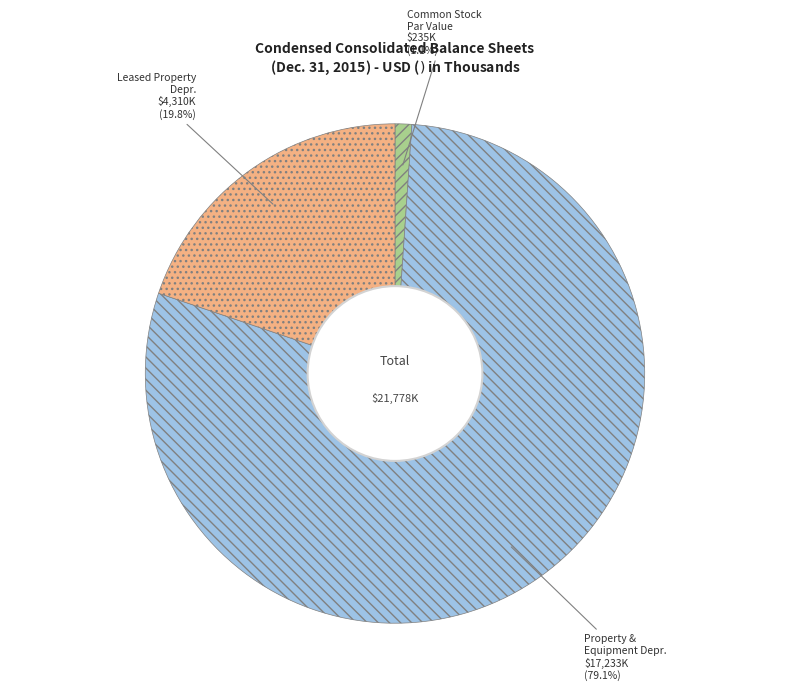

Rank the categories by value from highest to lowest.

Property & Equipment Depr., Leased Property Depr., Common Stock Par Value